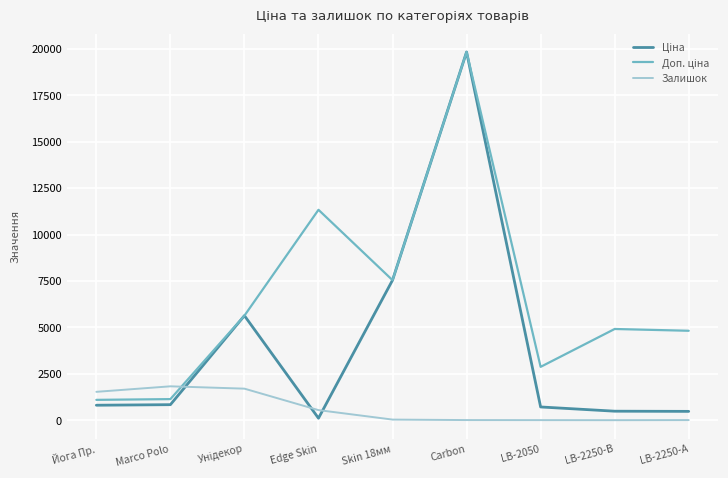

True or false: Залишок has a value of 11.0 at LB-2050.

True